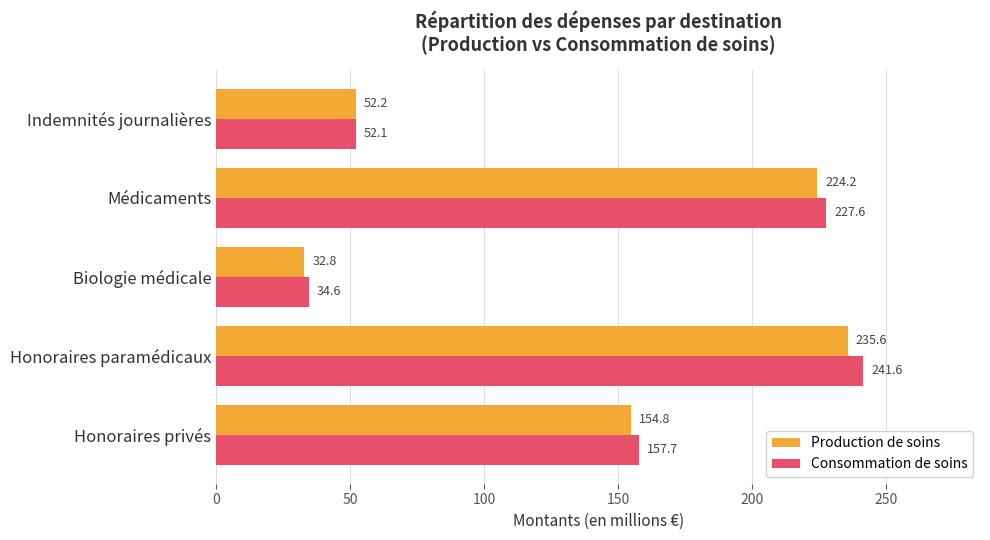

Between Honoraires paramédicaux and Biologie médicale, which series saw the biggest shift?

Consommation de soins